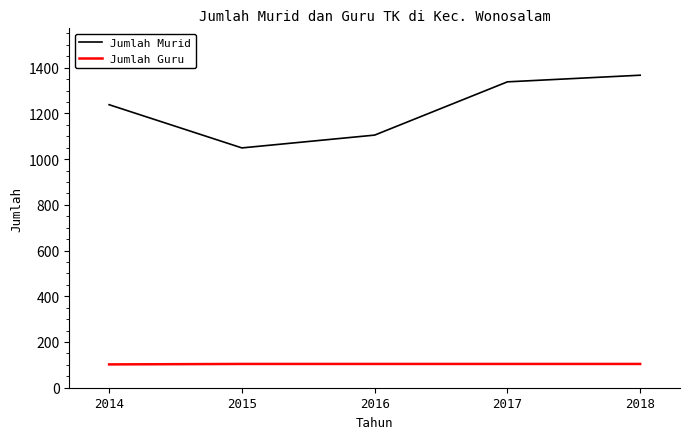

True or false: Jumlah Guru and Jumlah Murid intersect in this chart.

False